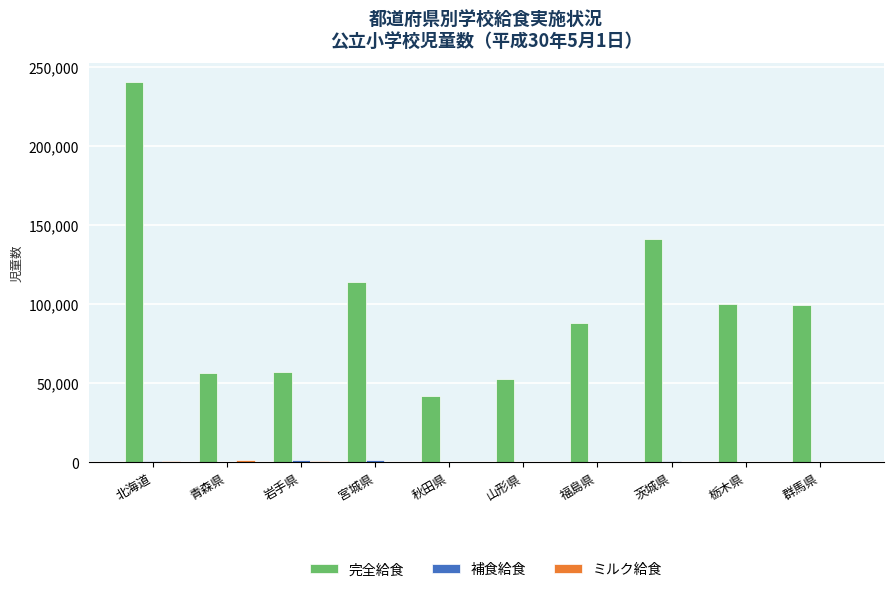

At which category is the sum across all series the highest?

北海道